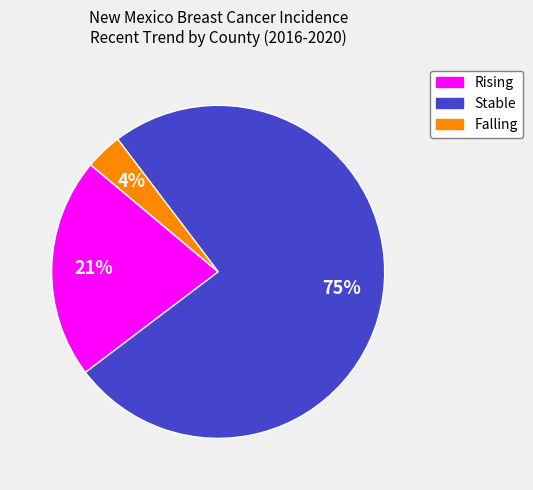

Is there any slice that represents more than half of the pie?

Yes